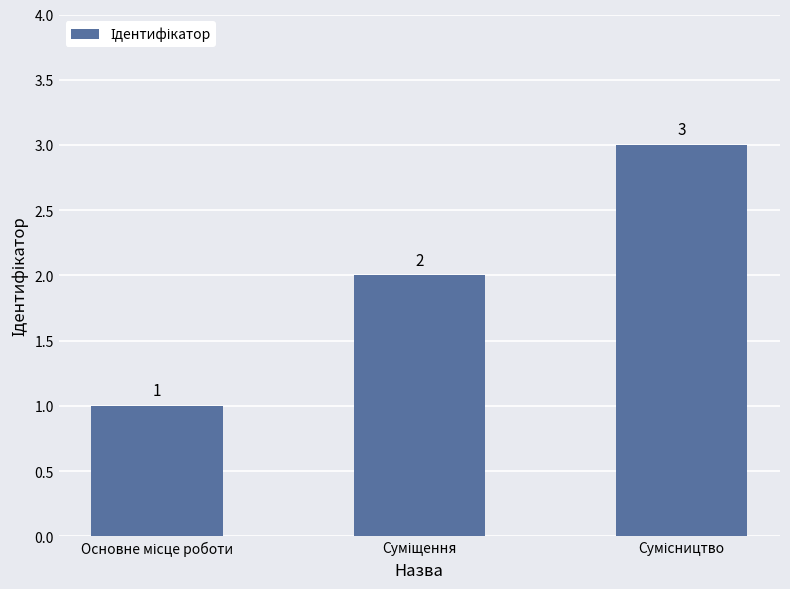

What is the greatest value displayed?

3